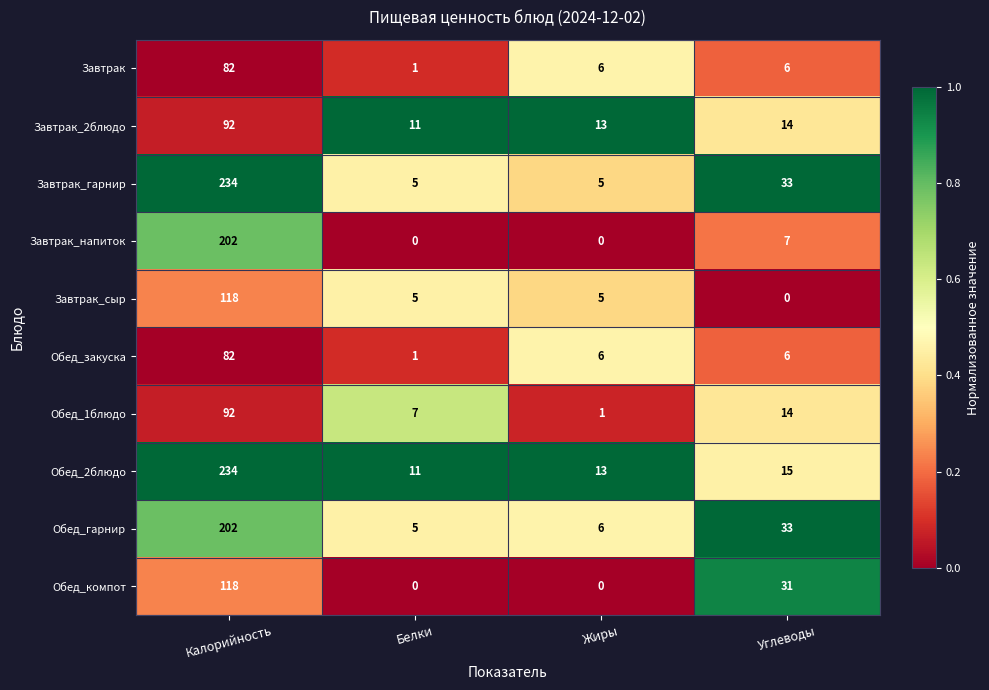

The value of Завтрак_гарнир at Калорийность is 234. True or false?

True